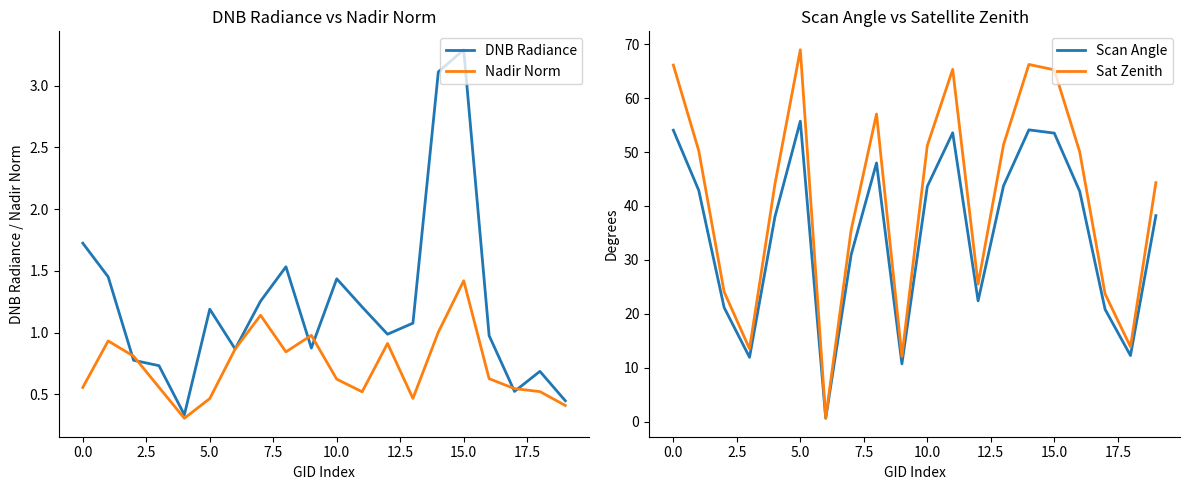

Where is the first local maximum for Scan Angle?

5.0